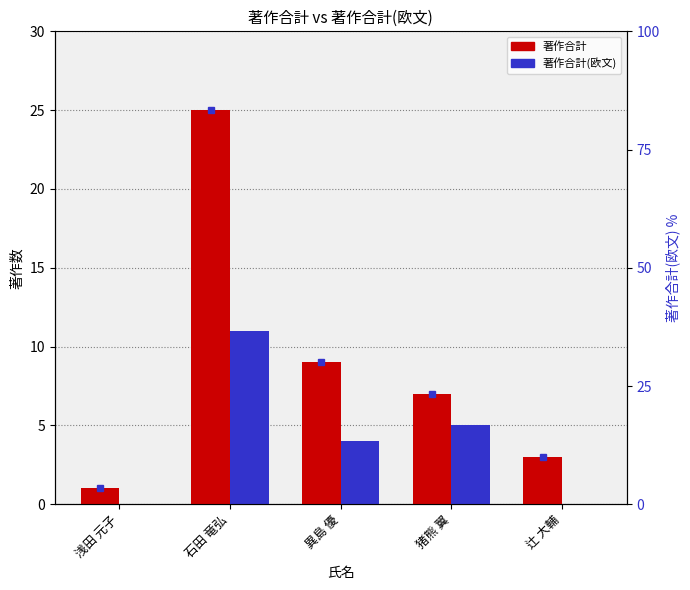

How many positive values does the 著作合計(欧文) series have?

3